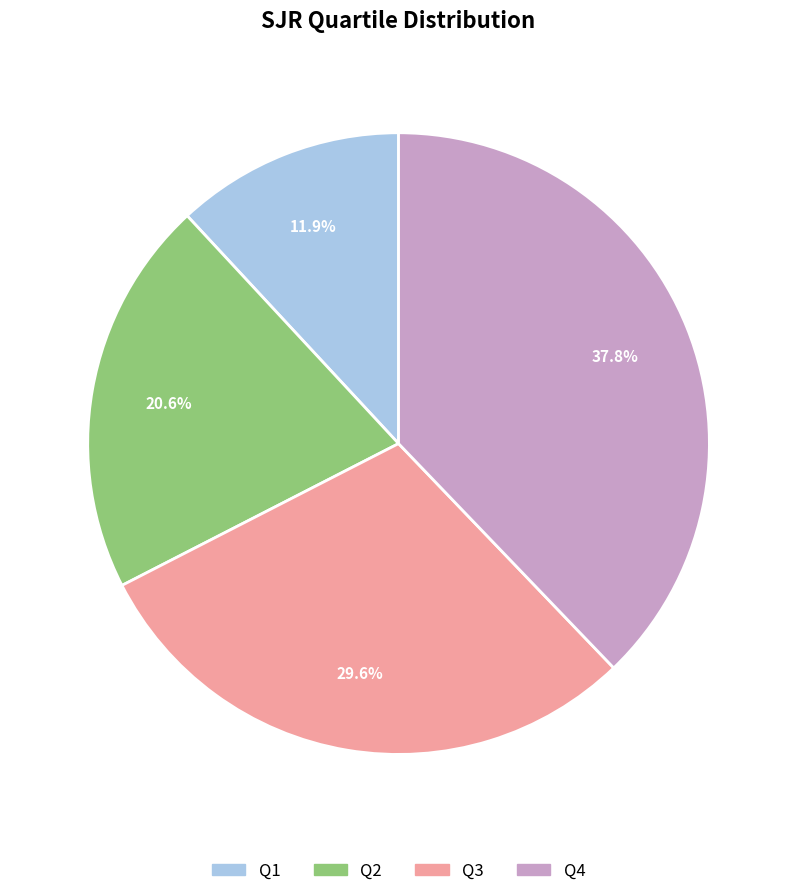

Which has a higher value, Q3 or Q1?

Q3